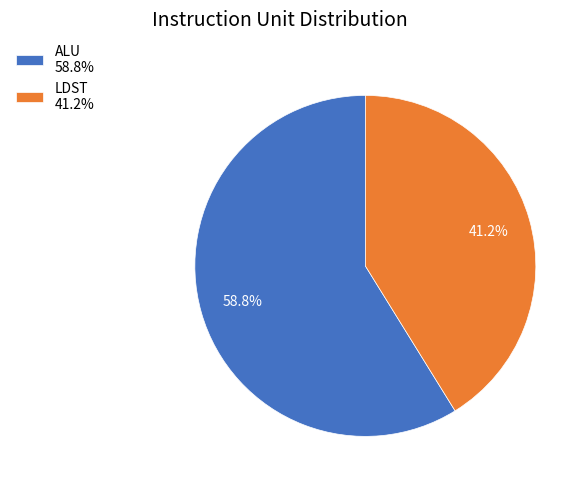

Rank the categories by value from highest to lowest.

ALU, LDST